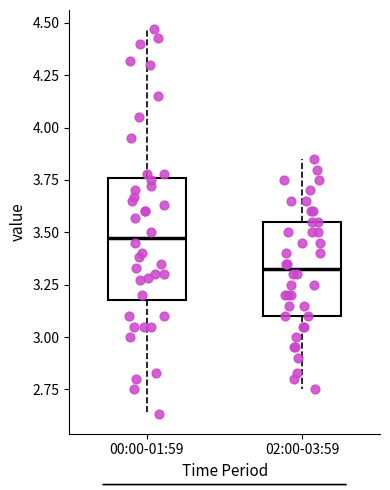

Reading left to right, read every box against the y-axis: the position of its median line, the range the box covers, and the ends of its whiskers. The values are not printed on the chart, so give them approximately, as read against the axis.

00:00-01:59: median 3.50, box 3.20 to 3.75, whiskers 2.65 to 4.45
02:00-03:59: median 3.35, box 3.10 to 3.55, whiskers 2.75 to 3.85